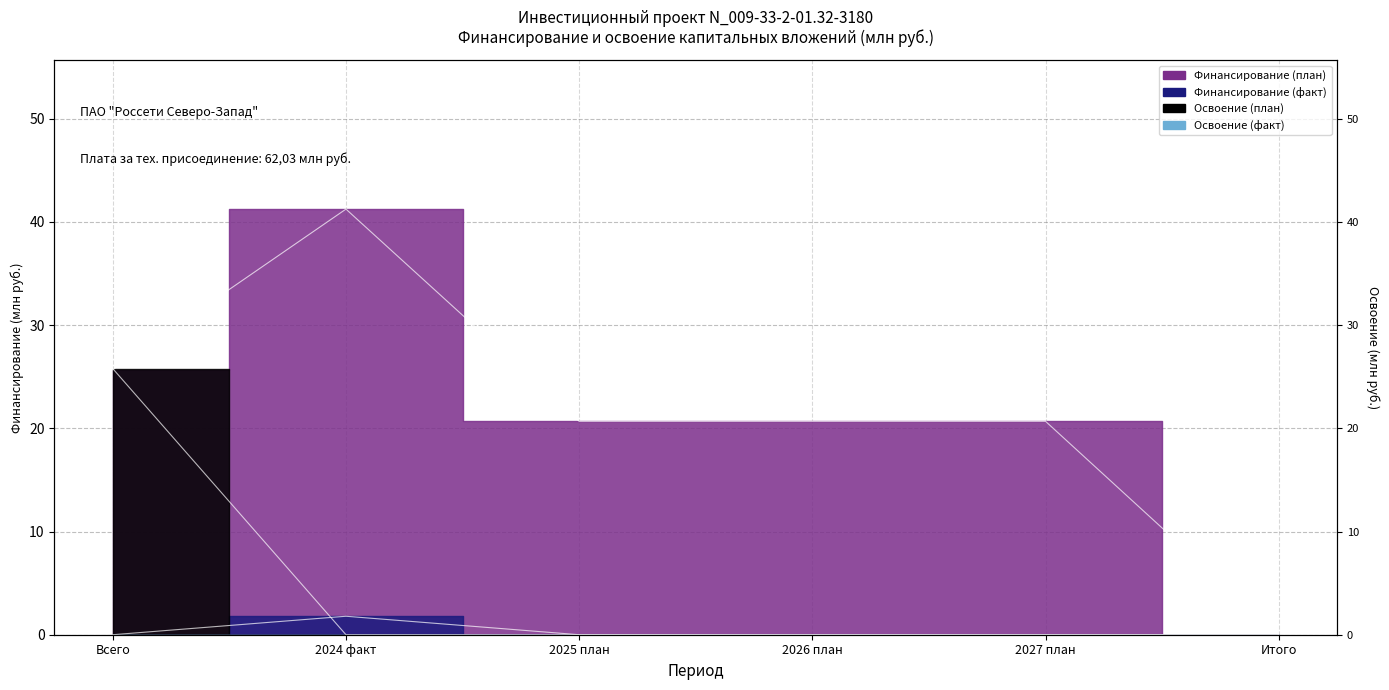

Which series has the largest total across all categories?

Финансирование (план)